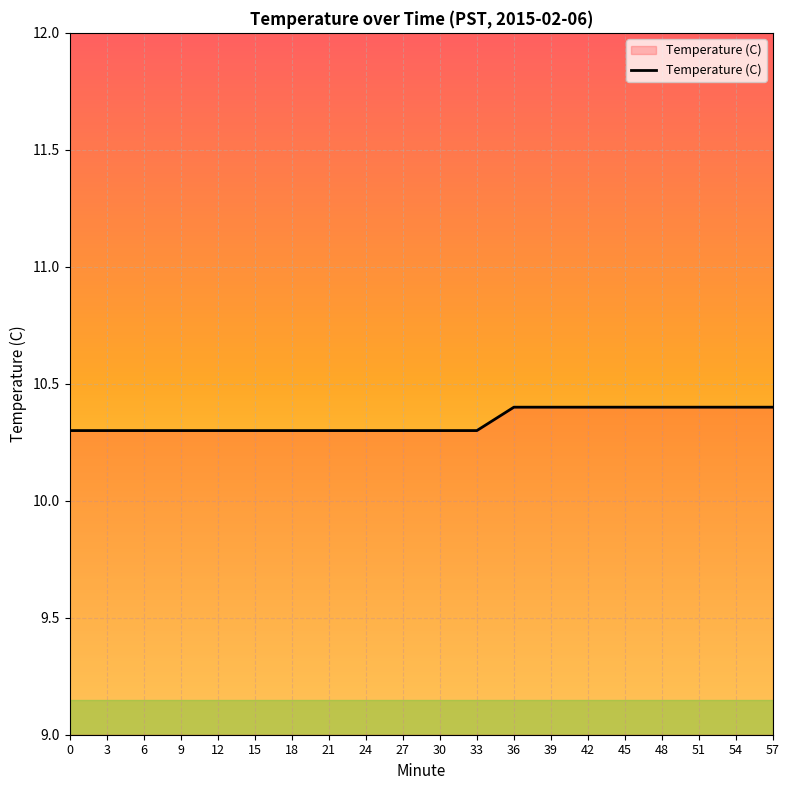

What is the smallest value displayed?

10.3